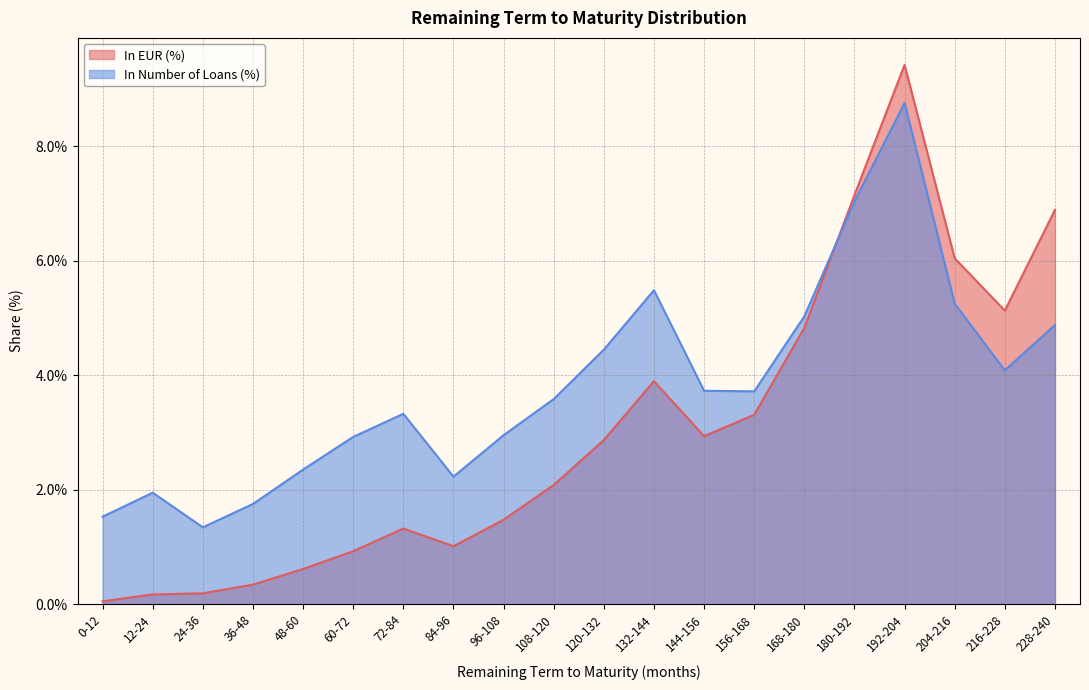

Reading left to right, extract all data points from this chart.

In EUR (%): 0.1	0.2	0.2	0.3	0.6	0.9	1.3	1.0	1.5	2.1	2.9	3.9	2.9	3.3	4.8	7.1	9.4	6.0	5.1	6.9
In Number of Loans (%): 1.5	1.9	1.3	1.8	2.4	2.9	3.3	2.2	3.0	3.6	4.4	5.5	3.7	3.7	5.0	7.0	8.8	5.3	4.1	4.9